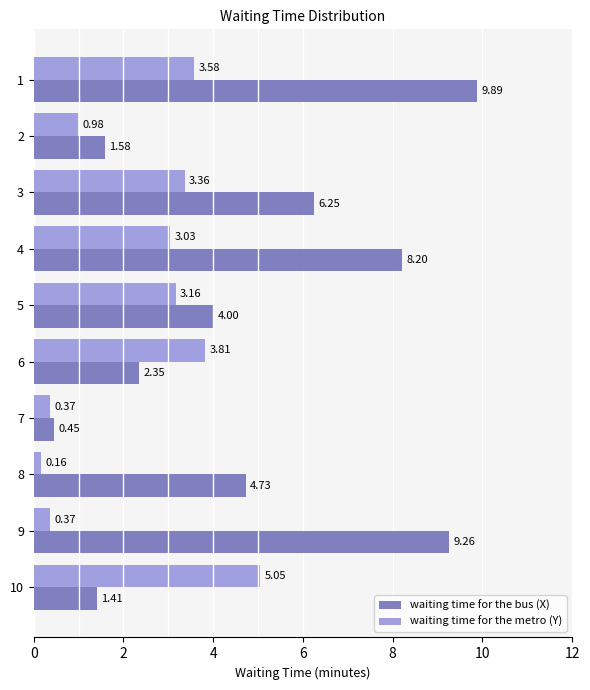

What is the difference between the maximum and minimum values in the waiting time for the bus (X) series?

9.4